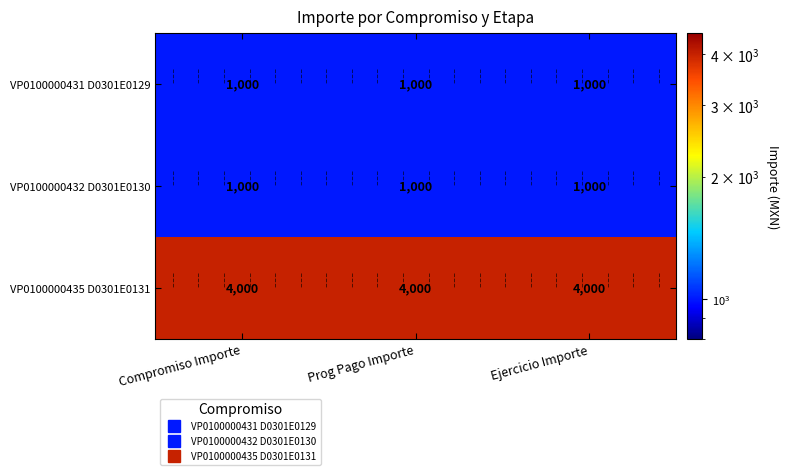

What is the approximate value of VP0100000435 D0301E0131 at Prog Pago Importe?

4000